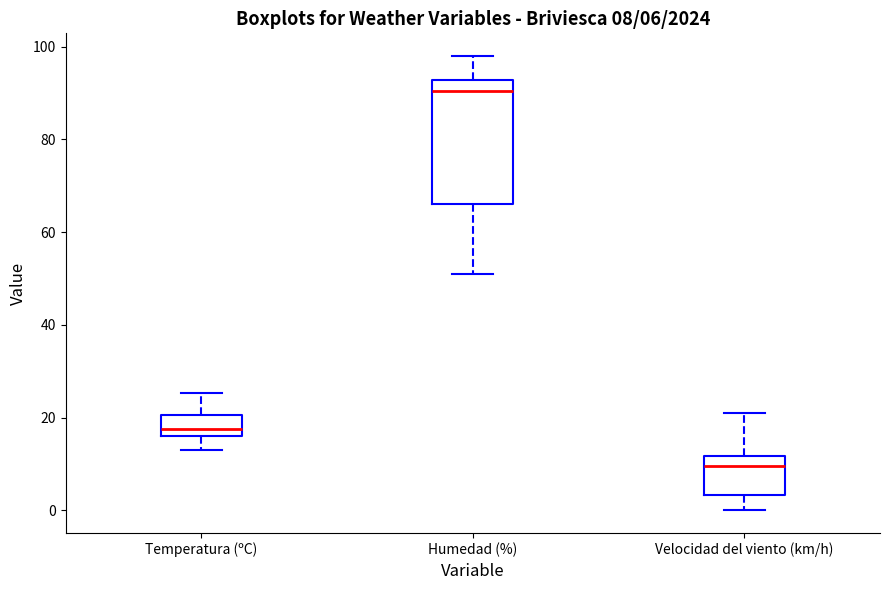

Which box is the tallest, from its lower edge to its upper edge?

Humedad (%)